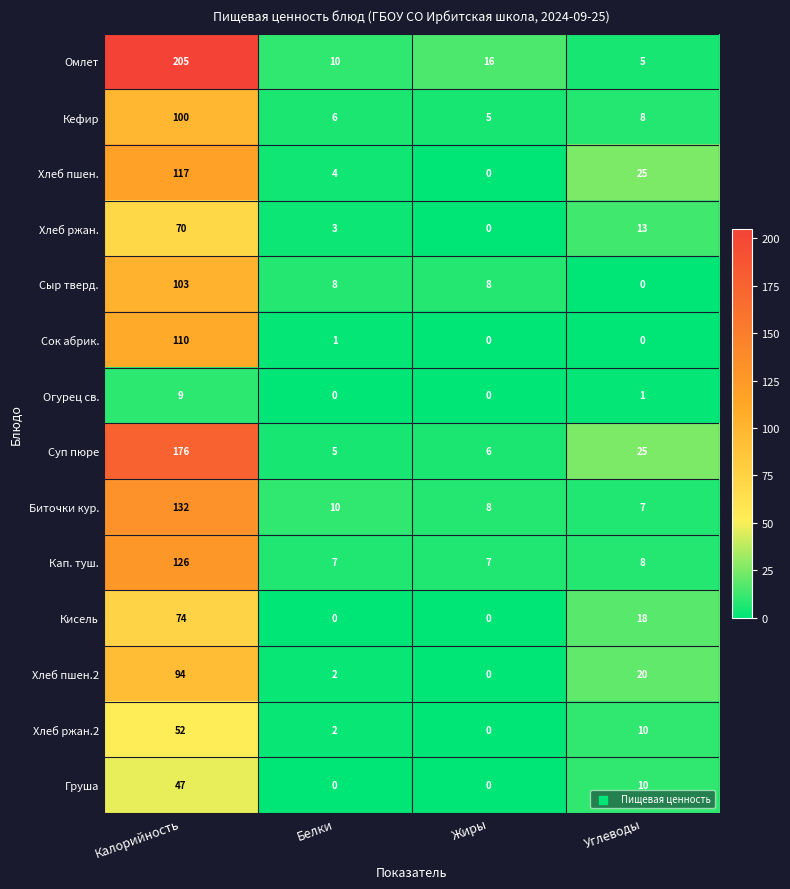

At which category is the sum across all series the highest?

Калорийность